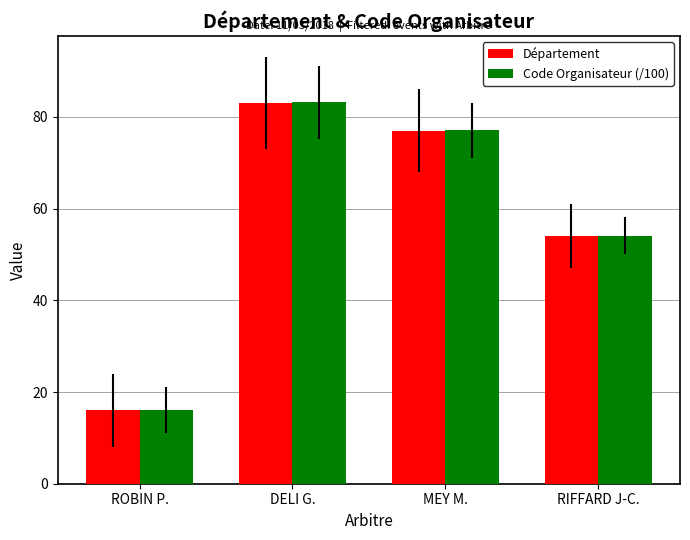

Count the number of categories in the chart.

4